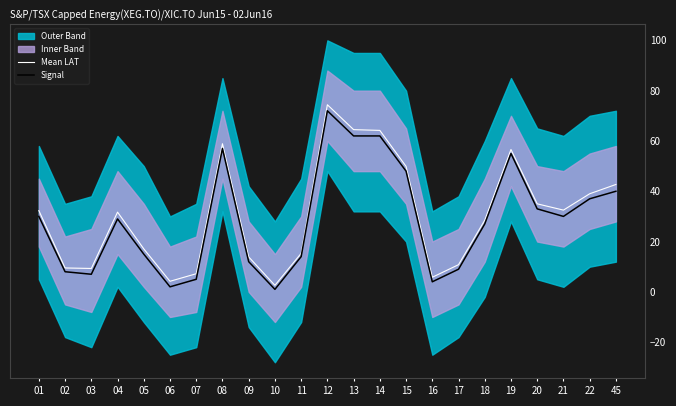

The value of Mean LAT at 11 is 20.3. True or false?

False